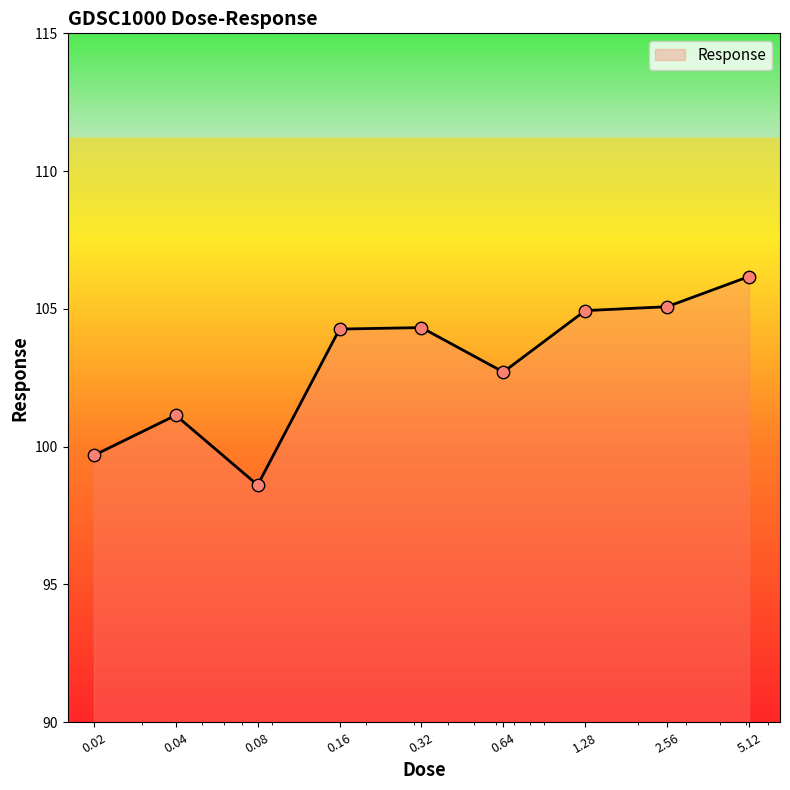

What is the maximum value shown in the chart?

106.2